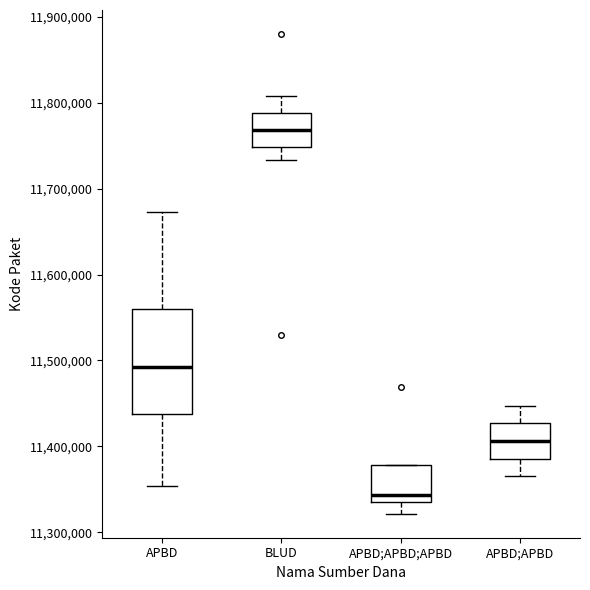

Reading left to right, read every box against the y-axis: the position of its median line, the range the box covers, and the ends of its whiskers. The values are not printed on the chart, so give them approximately, as read against the axis.

APBD: median 11490000, box 11440000 to 11560000, whiskers 11350000 to 11670000
BLUD: median 11770000, box 11750000 to 11790000, whiskers 11730000 to 11810000
APBD;APBD;APBD: median 11340000, box 11330000 to 11380000, whiskers 11320000 to 11380000
APBD;APBD: median 11410000, box 11390000 to 11430000, whiskers 11360000 to 11450000